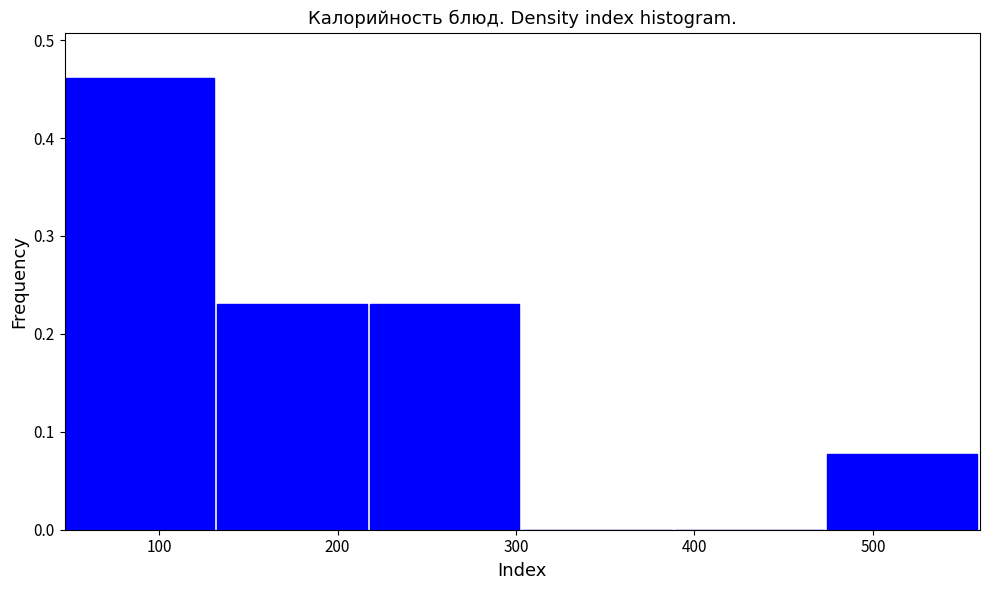

How tall is the bar that spans 130 to 220 on the x-axis? Neither the bar edges nor the heights are printed on the chart, so give them approximately, as read against the axes.

0.23